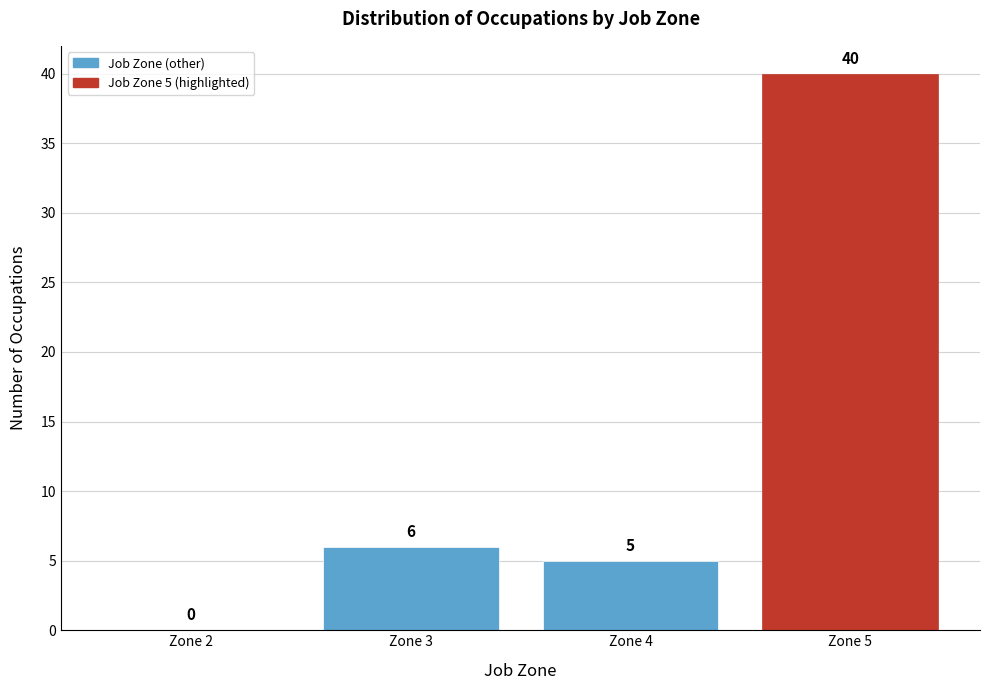

Which range on the x-axis has the tallest bar?

4.5 to 5.5